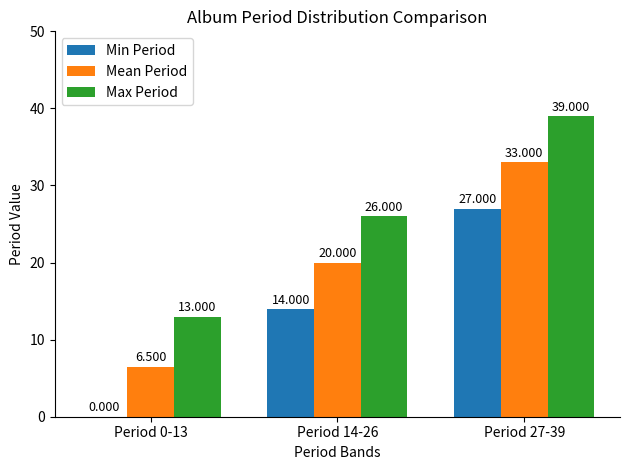

Where is Mean Period nearest to the value 19?

Period 14-26